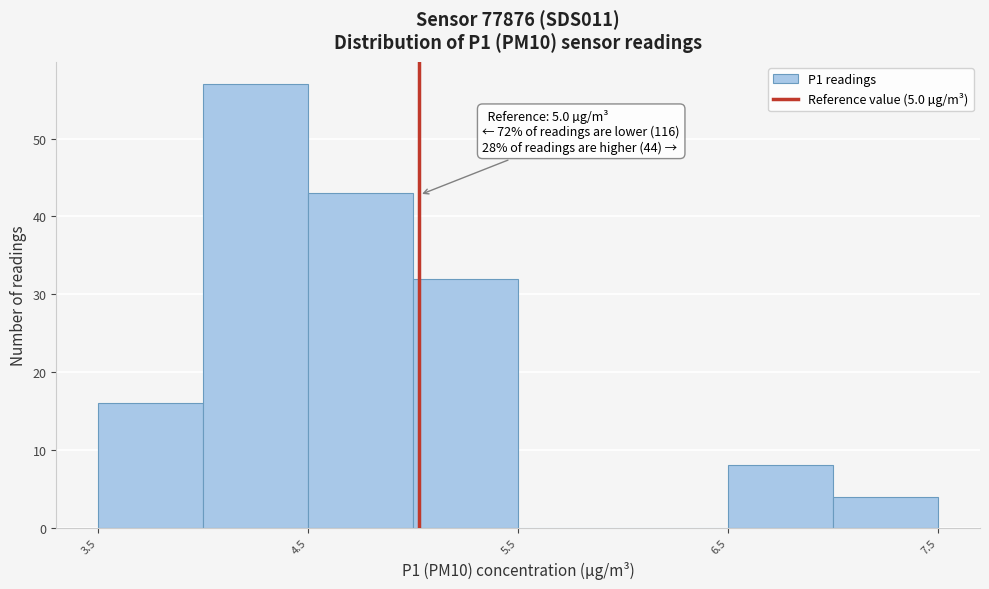

Over which range of the x-axis is the bar tallest?

3.97 to 4.47